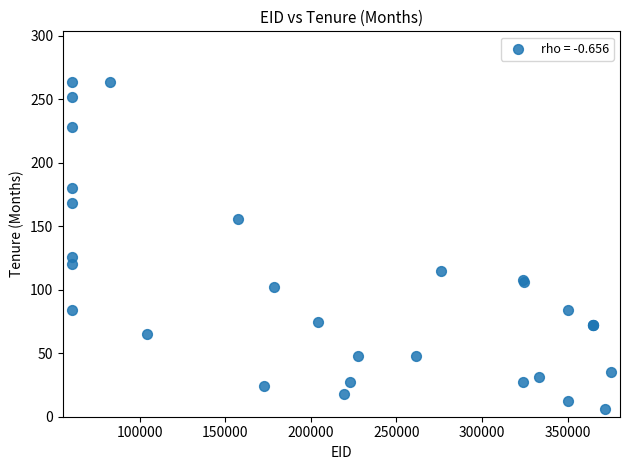

What Y value in the scatter plot is closest to 135?

126